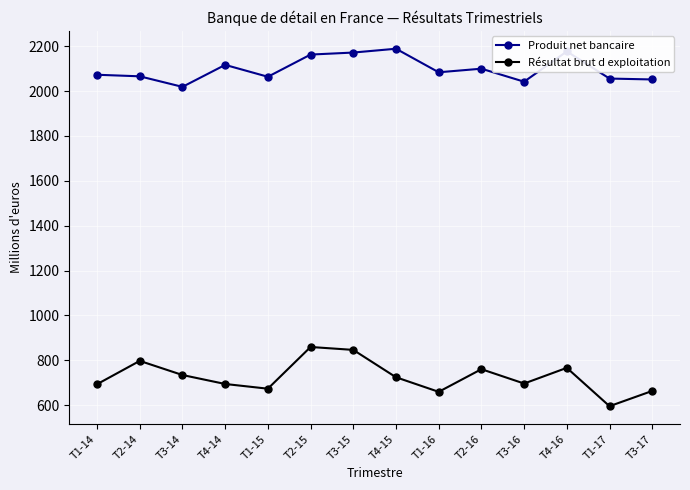

What position from the left is T1-16?

9